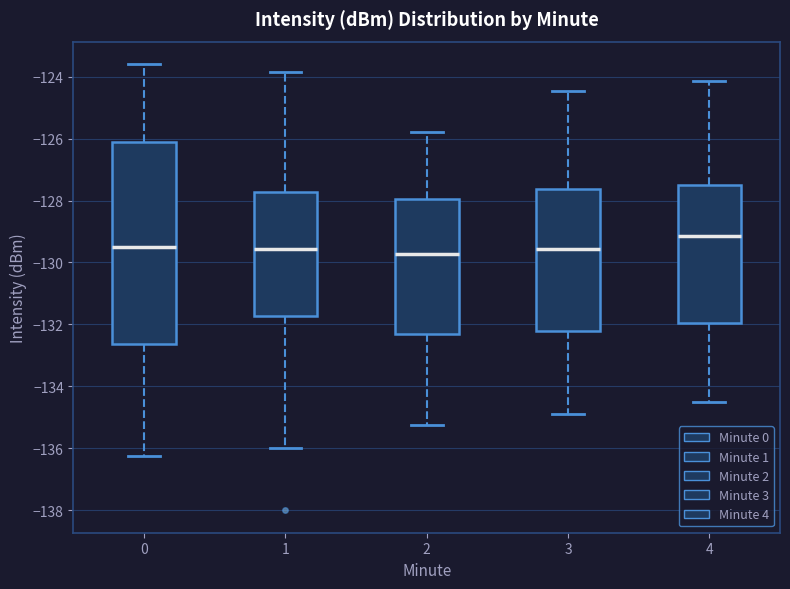

Which box is the tallest, from its lower edge to its upper edge?

0